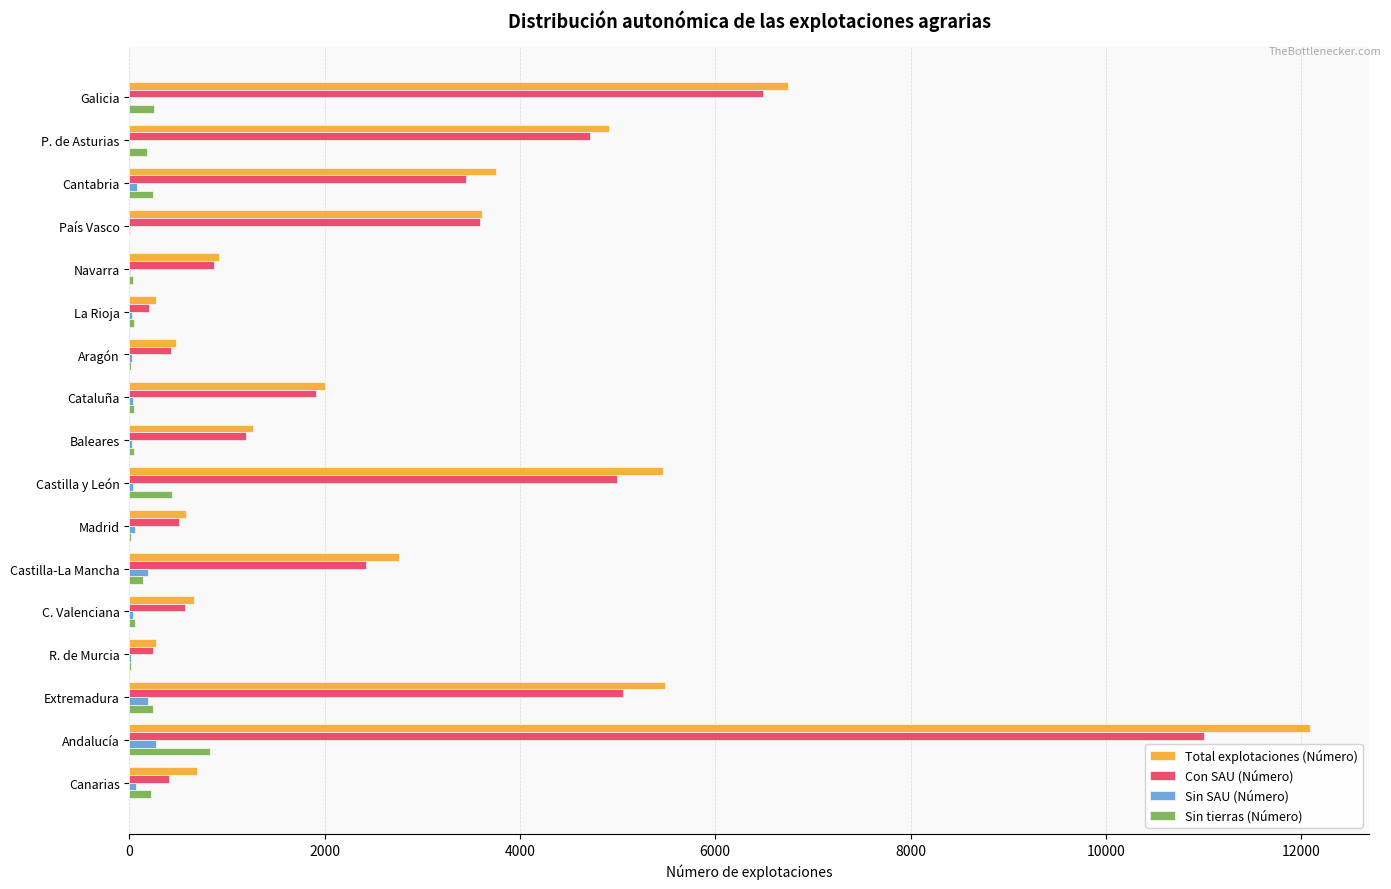

What is the sum of all Total explotaciones (Número) values?

51963